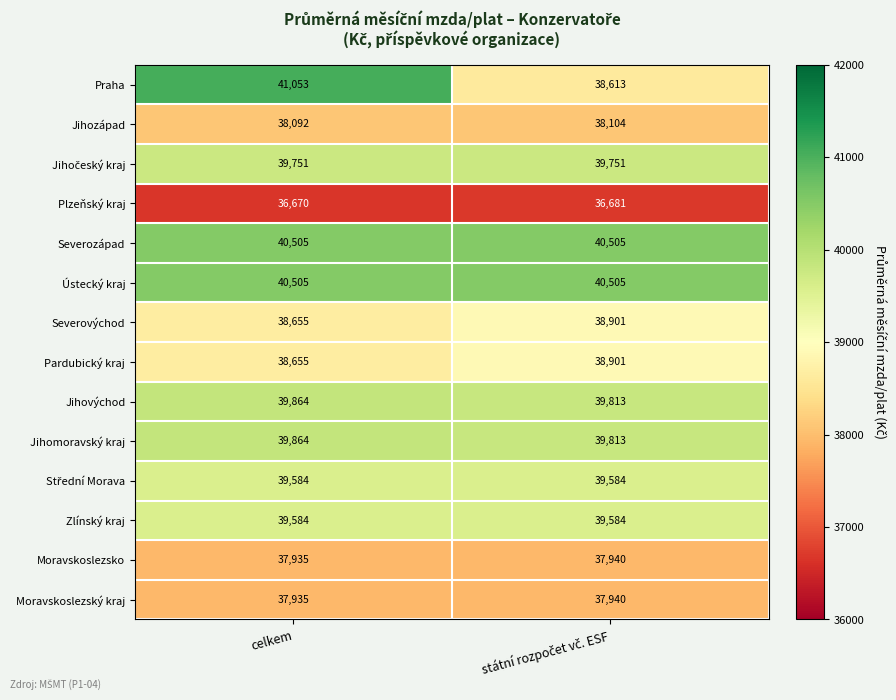

Which series has the widest spread of values?

Praha